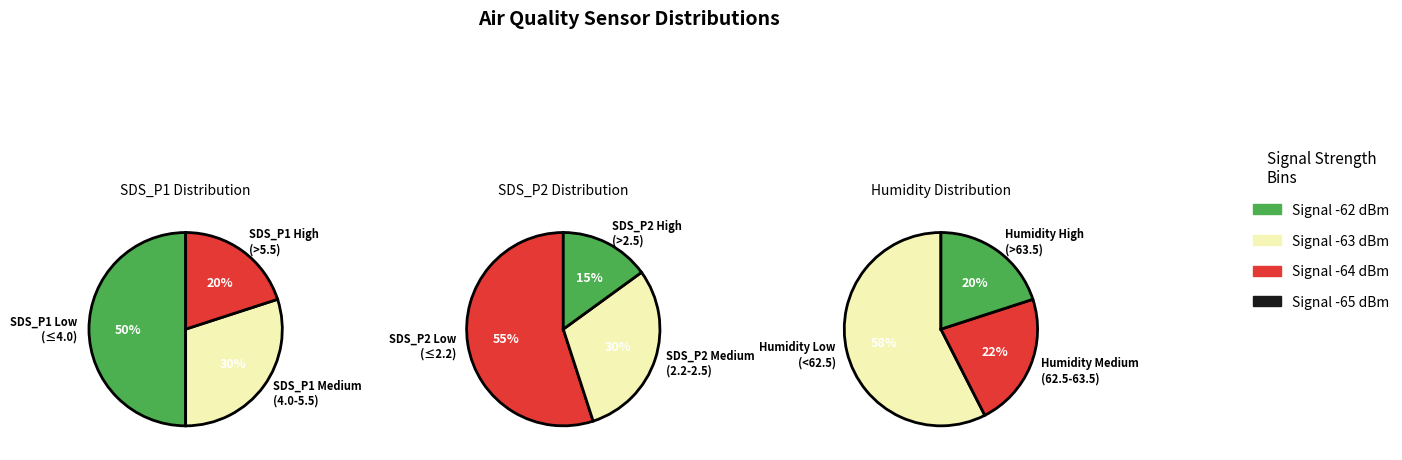

Does 15 represent more than half of the total?

No